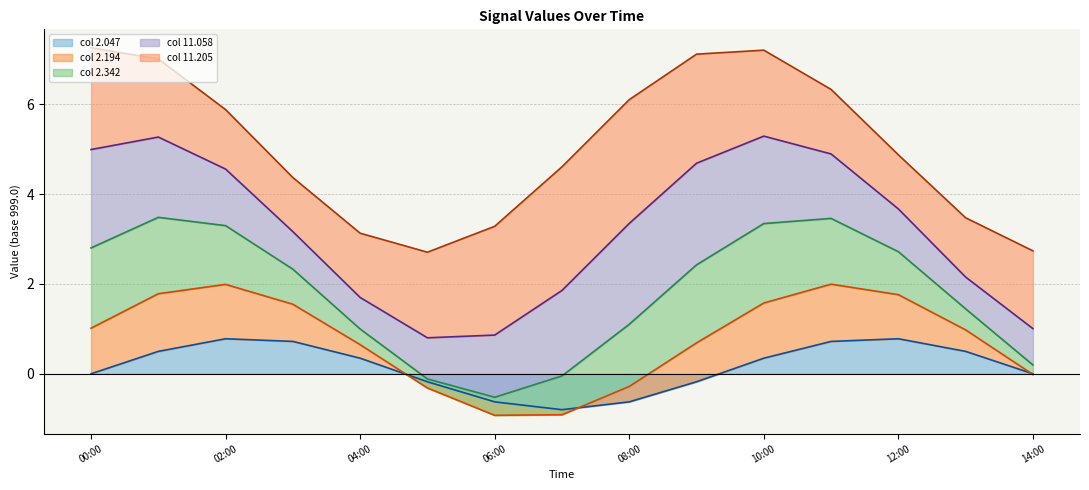

The 2.047 (line) series shows -0.2 at 9. True or false?

True